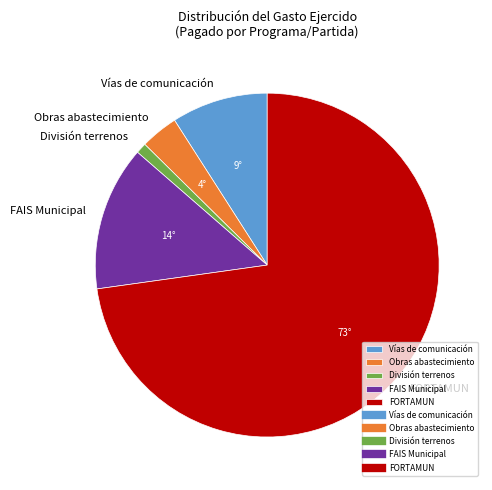

Do División terrenos and FAIS Municipal together represent more than half of the pie?

No